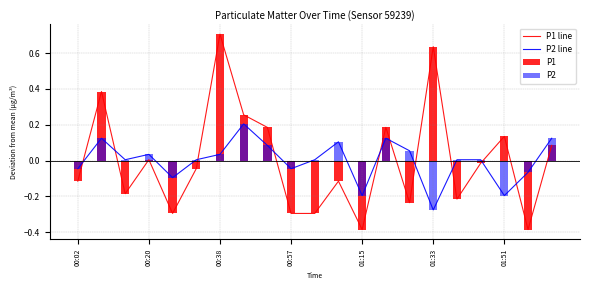

Which series has the largest range (max minus min)?

P1 line